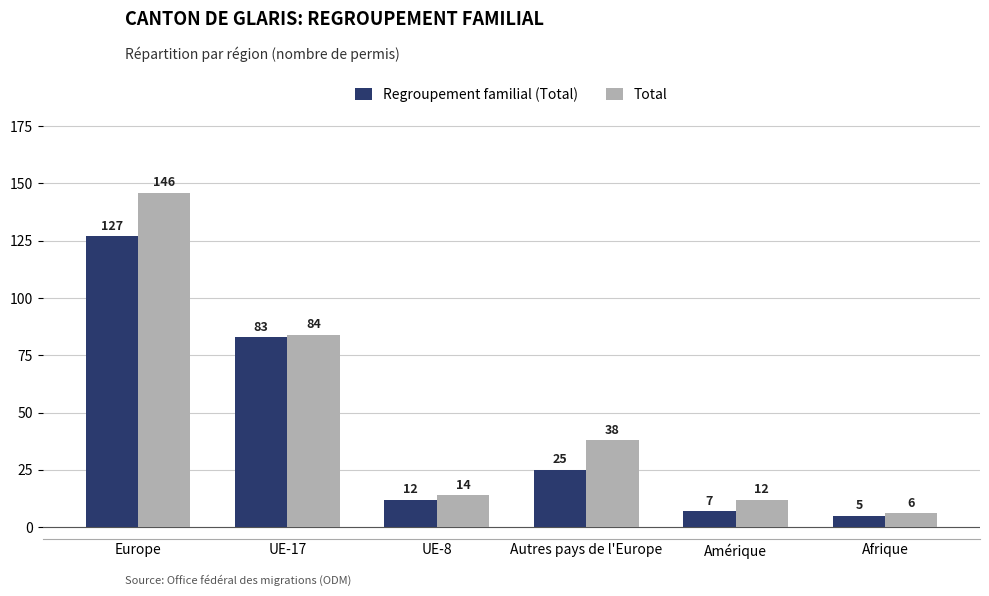

What is the value of the Total bar at the 5th from the left?

12